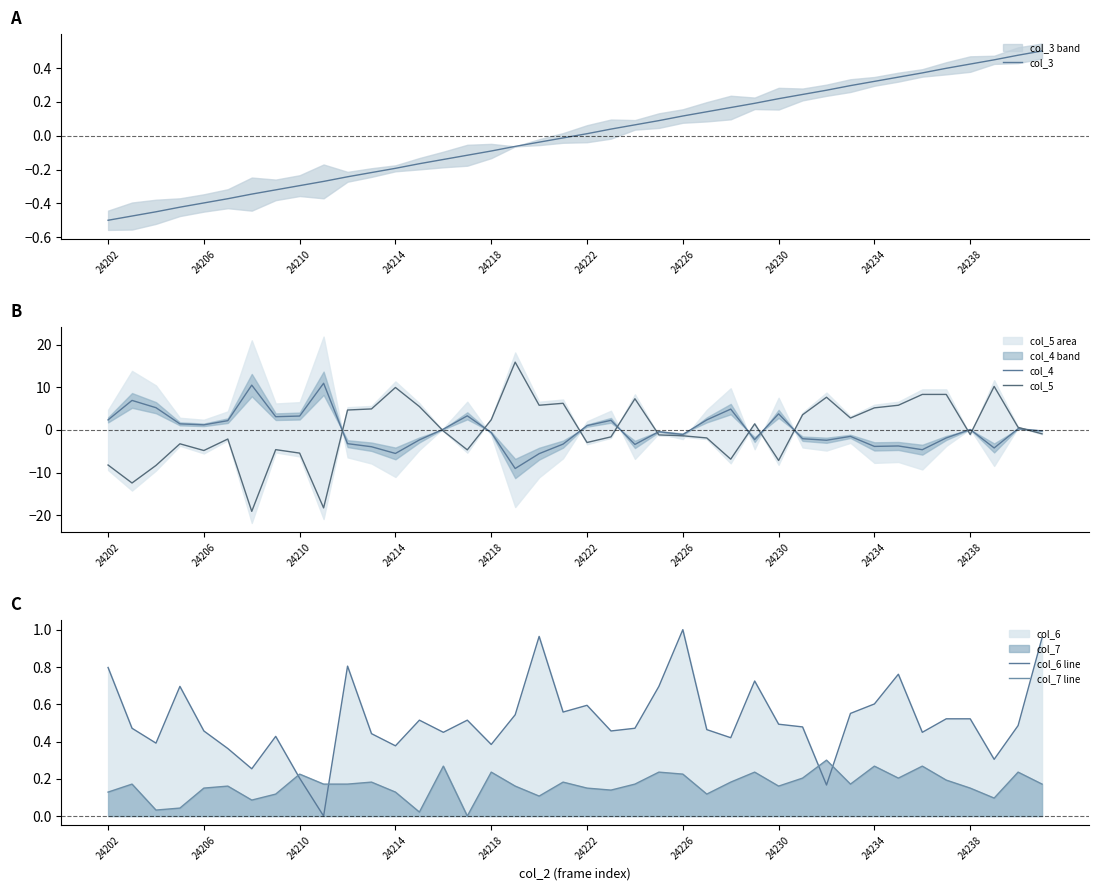

The col_3 series shows 0.0 at 24222. True or false?

True